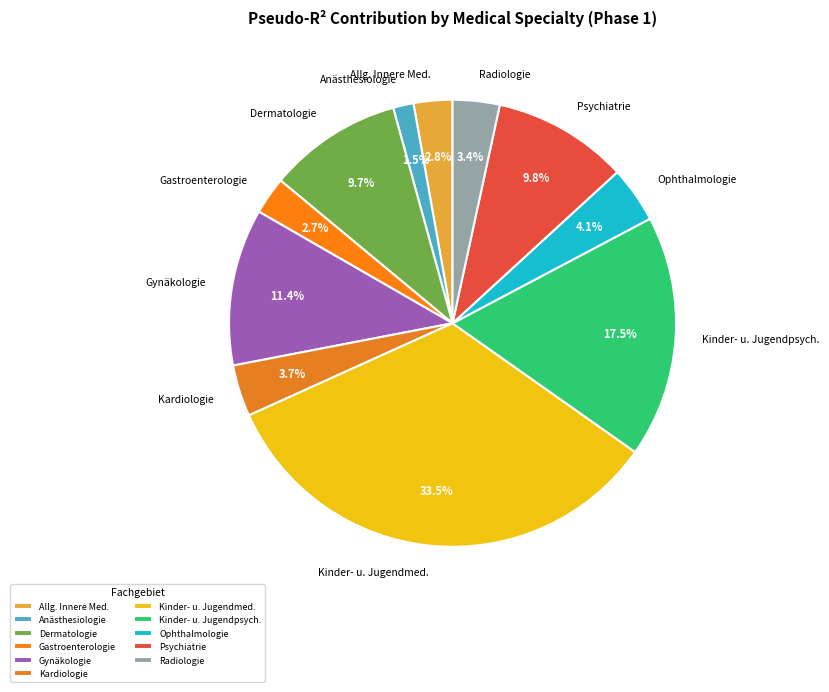

What is the largest slice in the pie chart?

Kinder- u. Jugendmed.